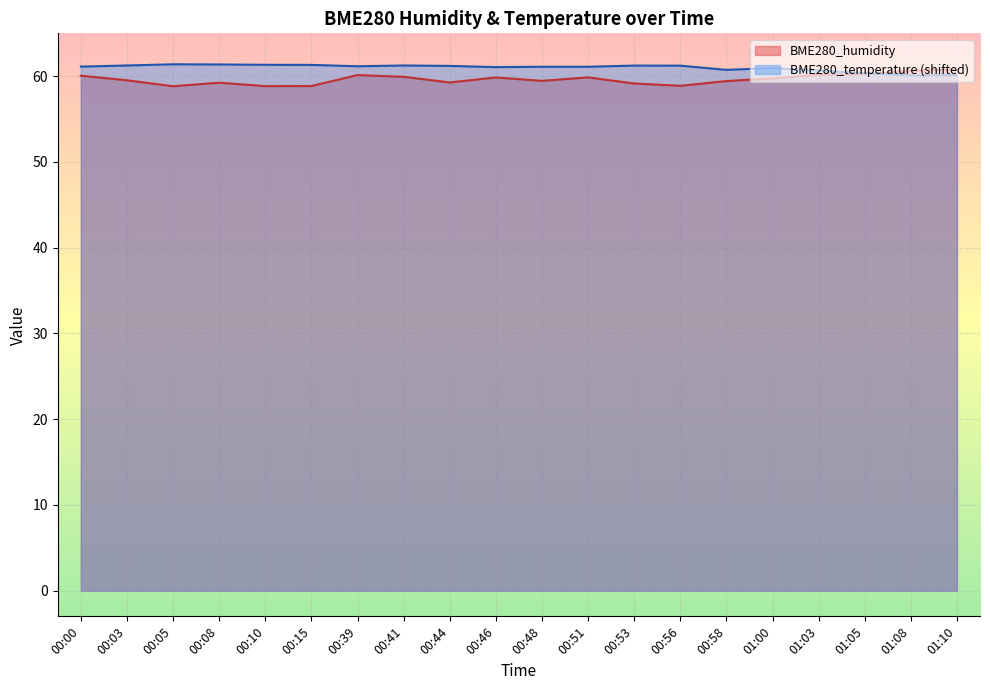

How many distinct data groups are displayed?

2